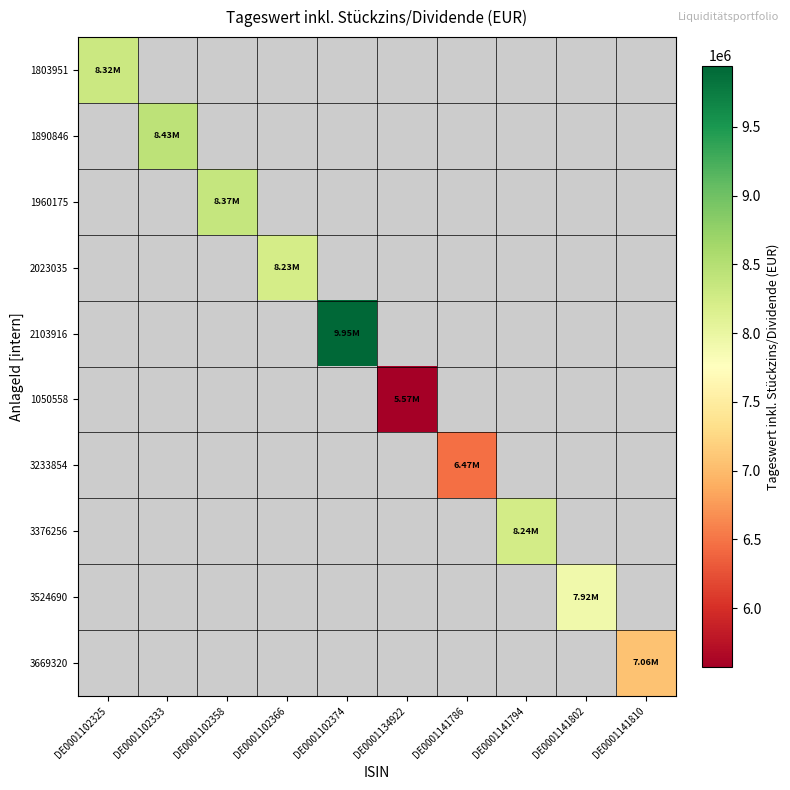

How many distinct data groups are displayed?

10